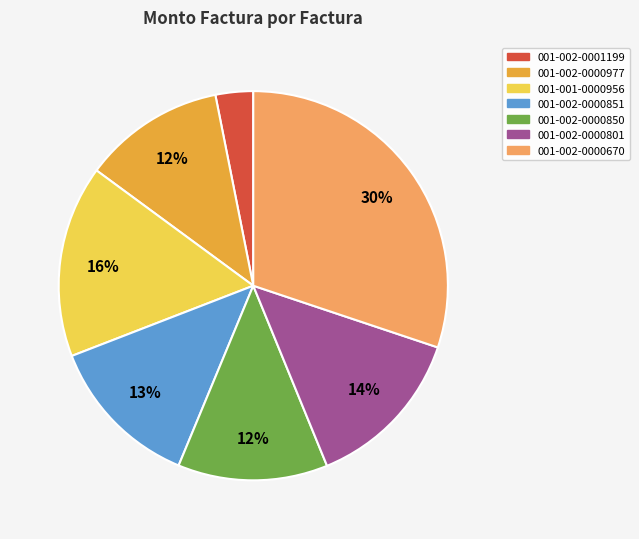

Do 001-002-0000670 and 001-002-0000850 together represent more than half of the pie?

No